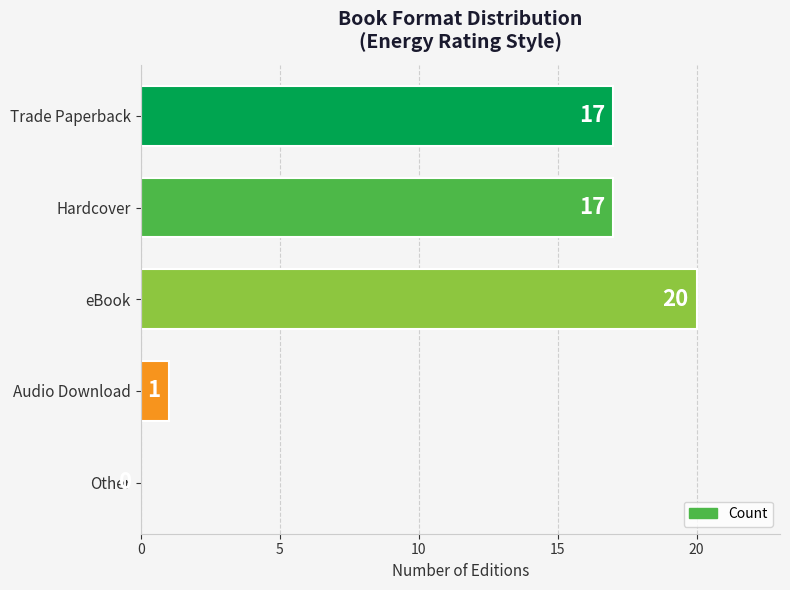

What is the change in value from Trade Paperback to Audio Download?

-16